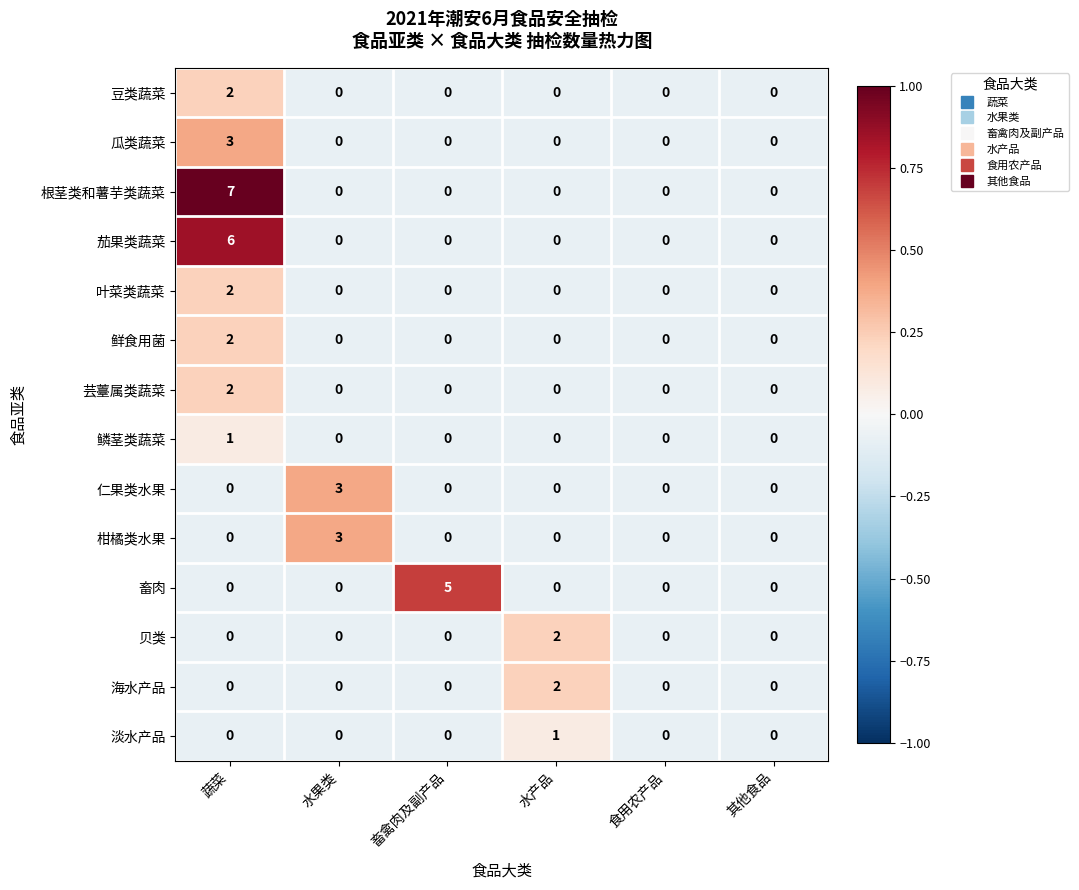

How many data points in 海水产品 are above 0?

1